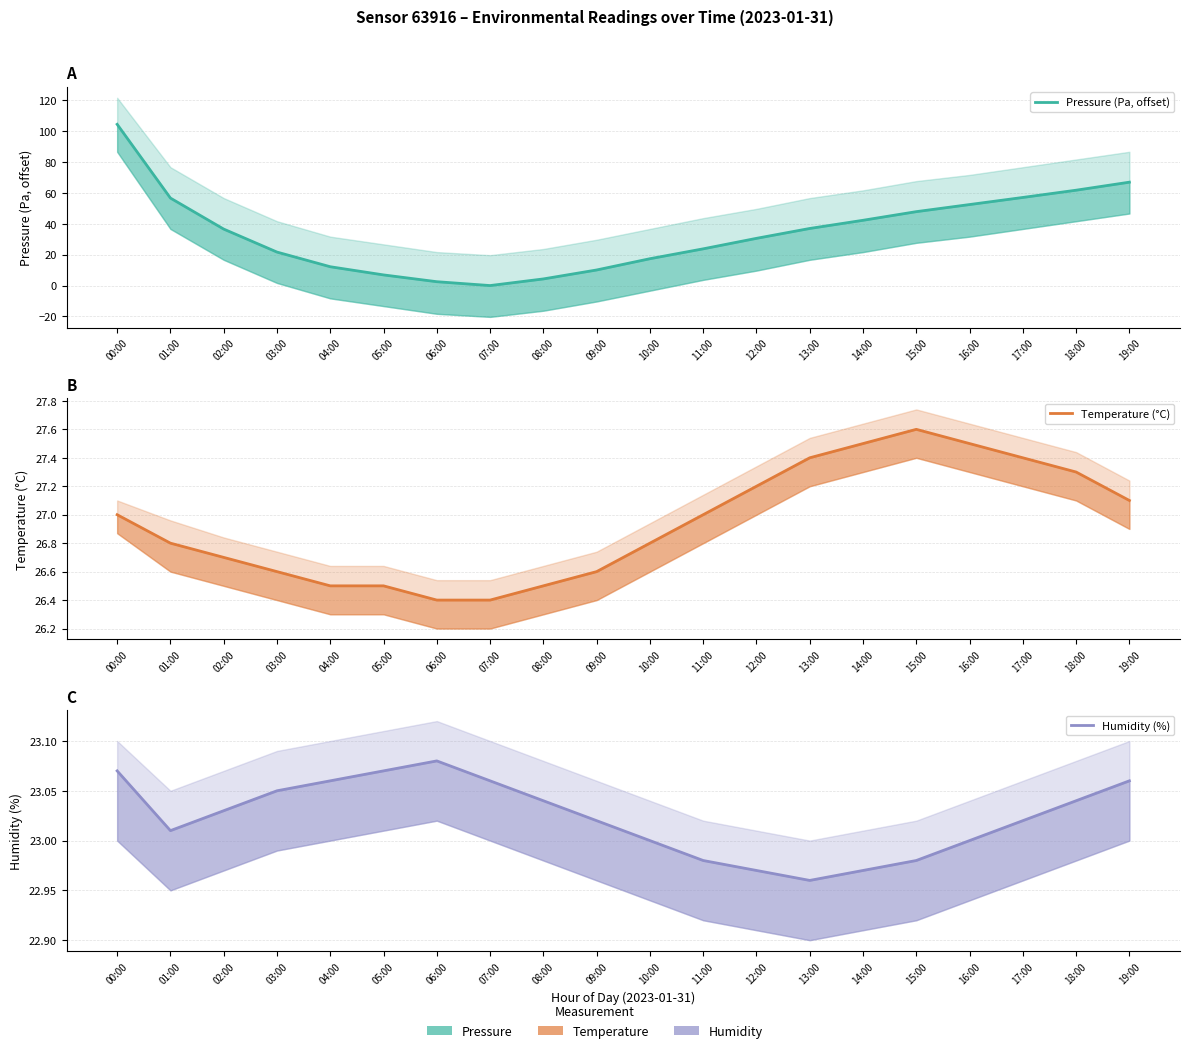

What is the difference between the maximum and minimum values in the Humidity (%) series?

0.1